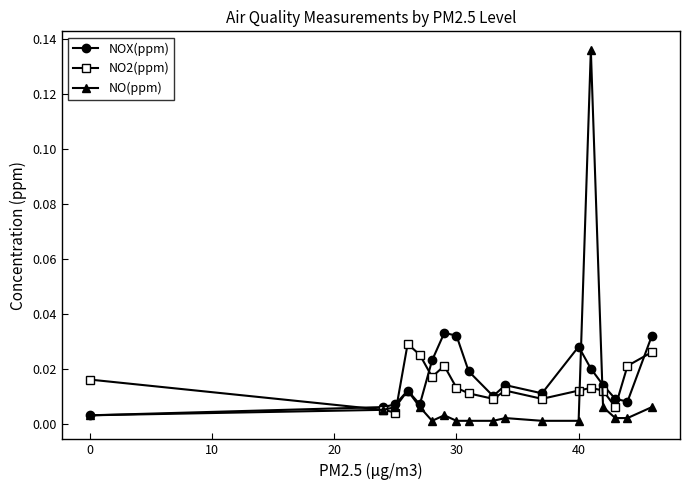

What are all the series names shown in the legend?

NOX(ppm), NO2(ppm), NO(ppm)